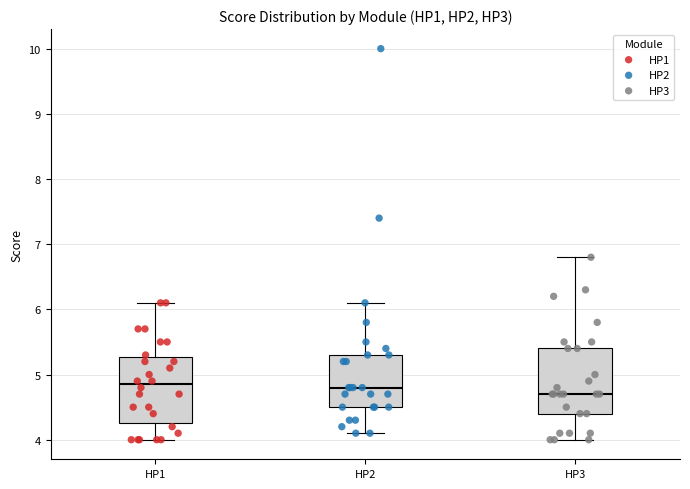

Reading left to right, read every box against the y-axis: the position of its median line, the range the box covers, and the ends of its whiskers. The values are not printed on the chart, so give them approximately, as read against the axis.

HP1: median 4.9, box 4.3 to 5.3, whiskers 4.0 to 6.1
HP2: median 4.8, box 4.5 to 5.3, whiskers 4.1 to 6.1
HP3: median 4.7, box 4.4 to 5.4, whiskers 4.0 to 6.8